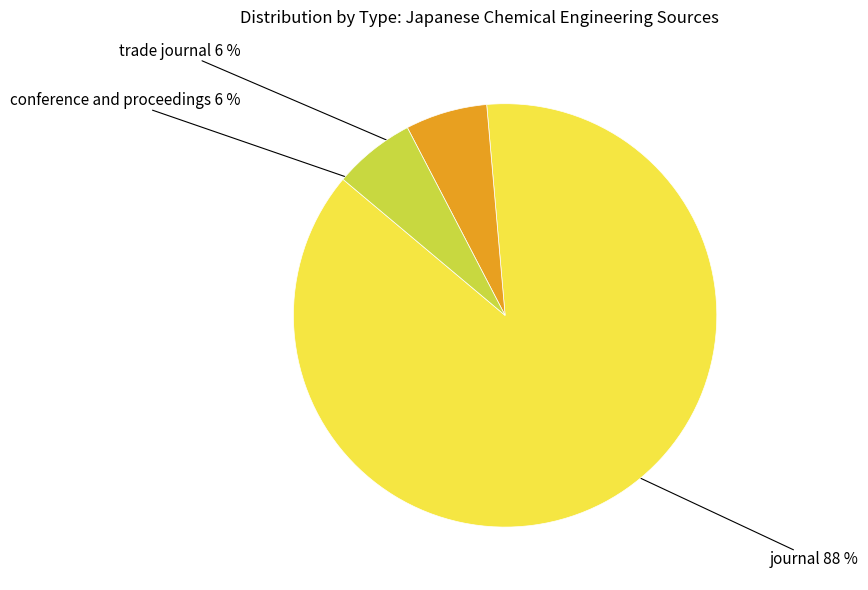

To the nearest percent, what is the average slice percentage?

33%